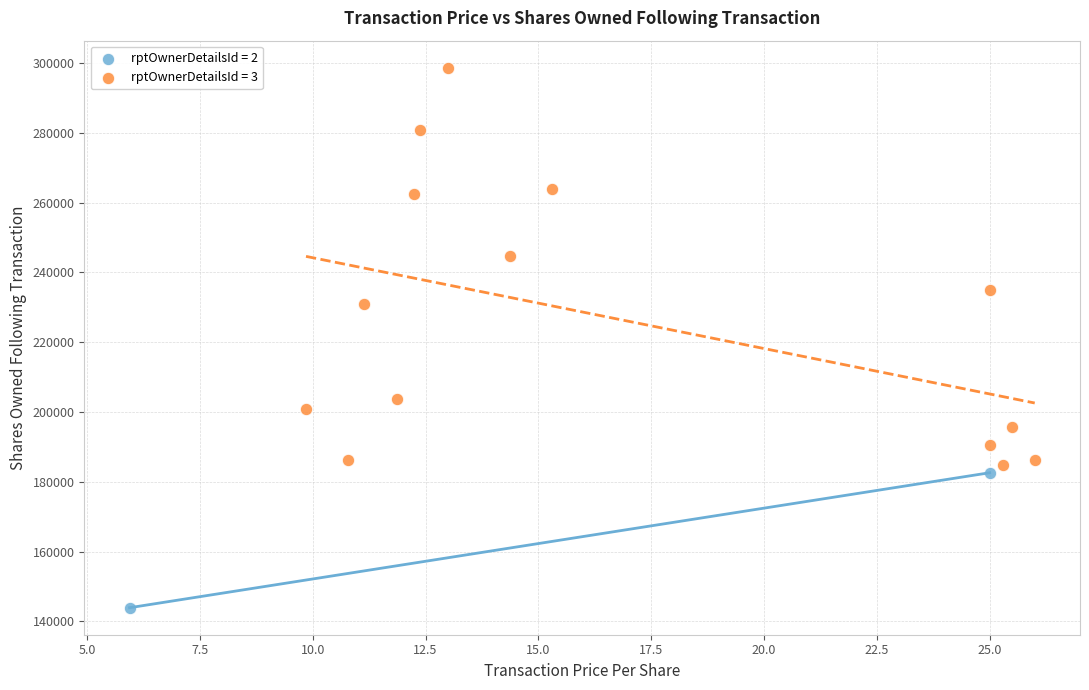

Which series reaches the maximum Y coordinate?

rptOwnerDetailsId = 3